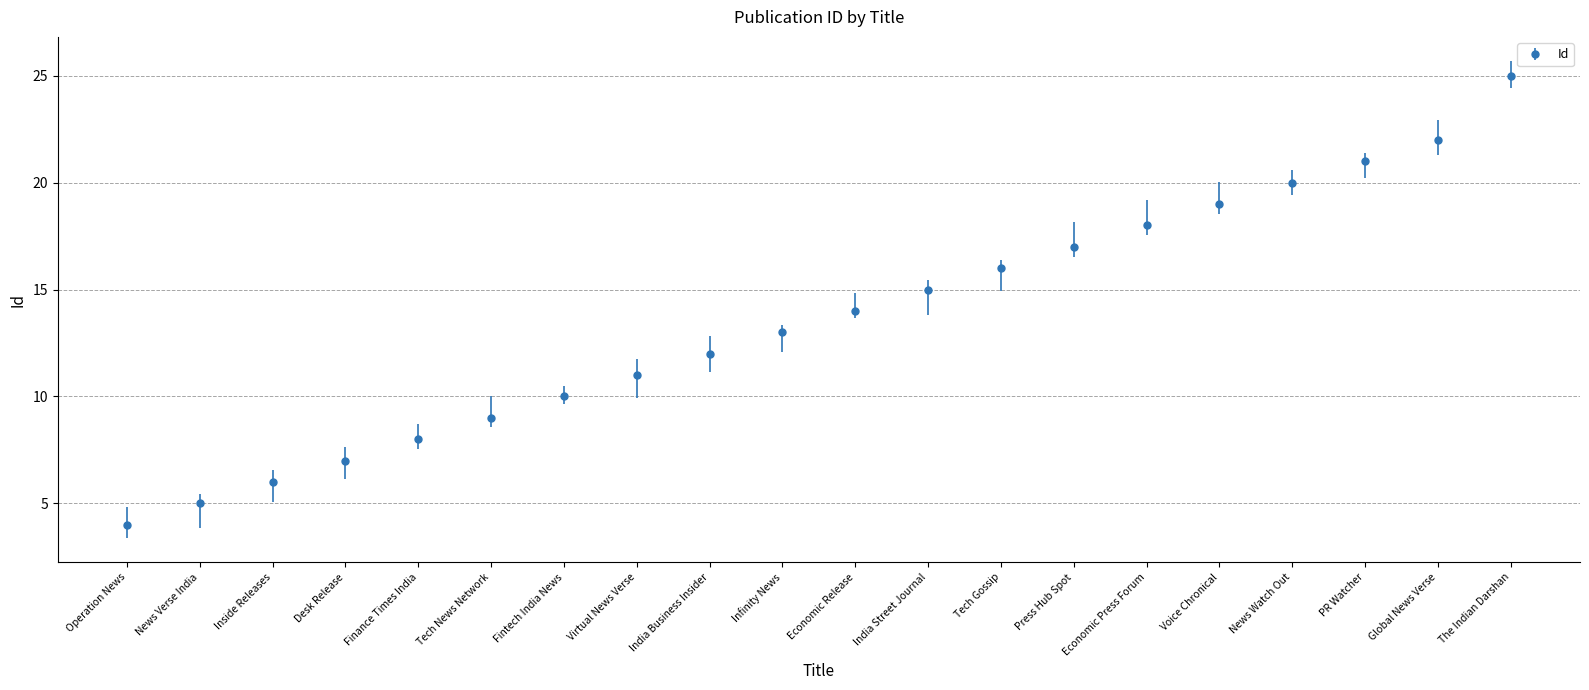

Approximately how many times larger is the value at India Business Insider compared to Virtual News Verse?

1.1